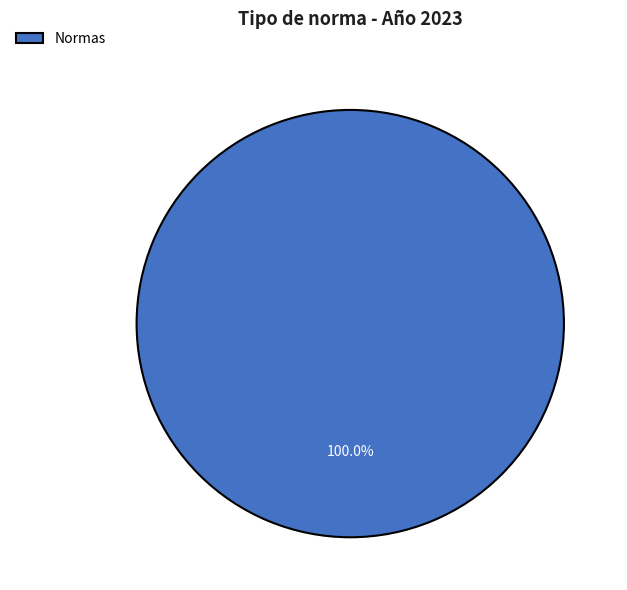

Which category accounts for the majority?

Normas